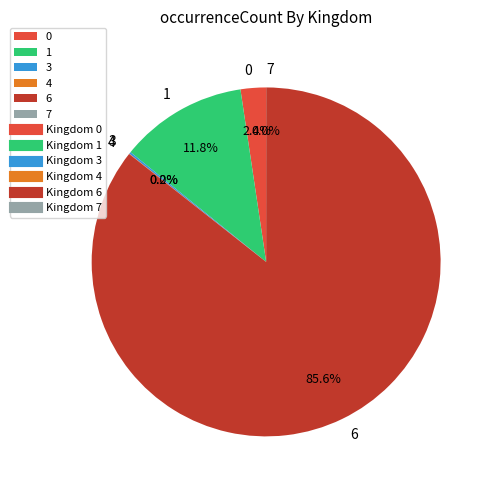

How much of the chart is everything except 1?

88.2%